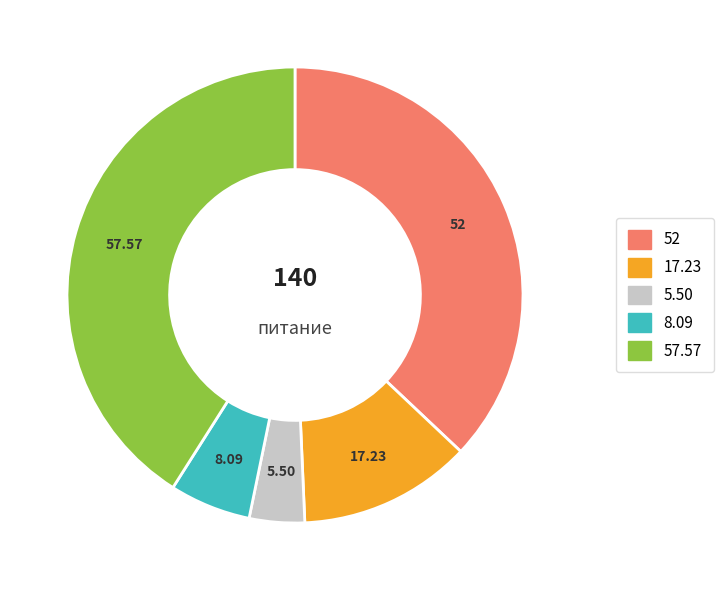

How many segments does this pie chart have?

5